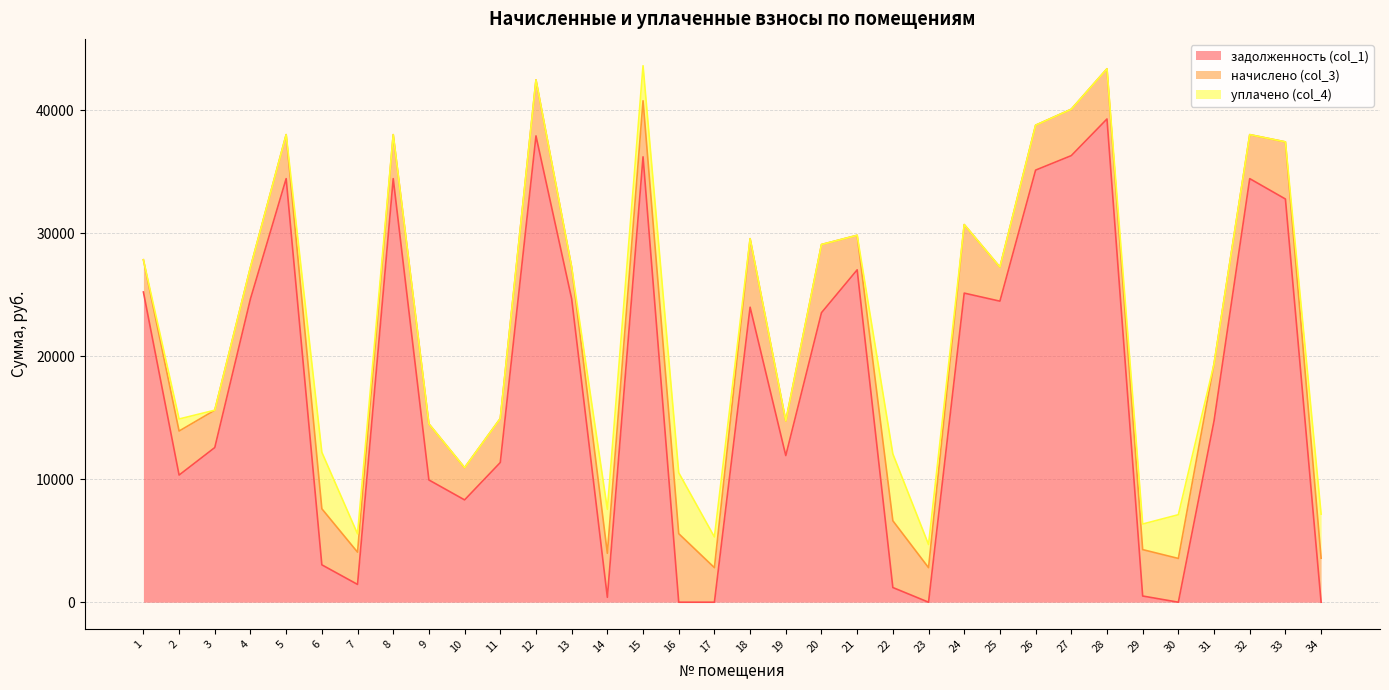

True or false: задолженность (col_1) has a value of 36209.3 at 15.

True